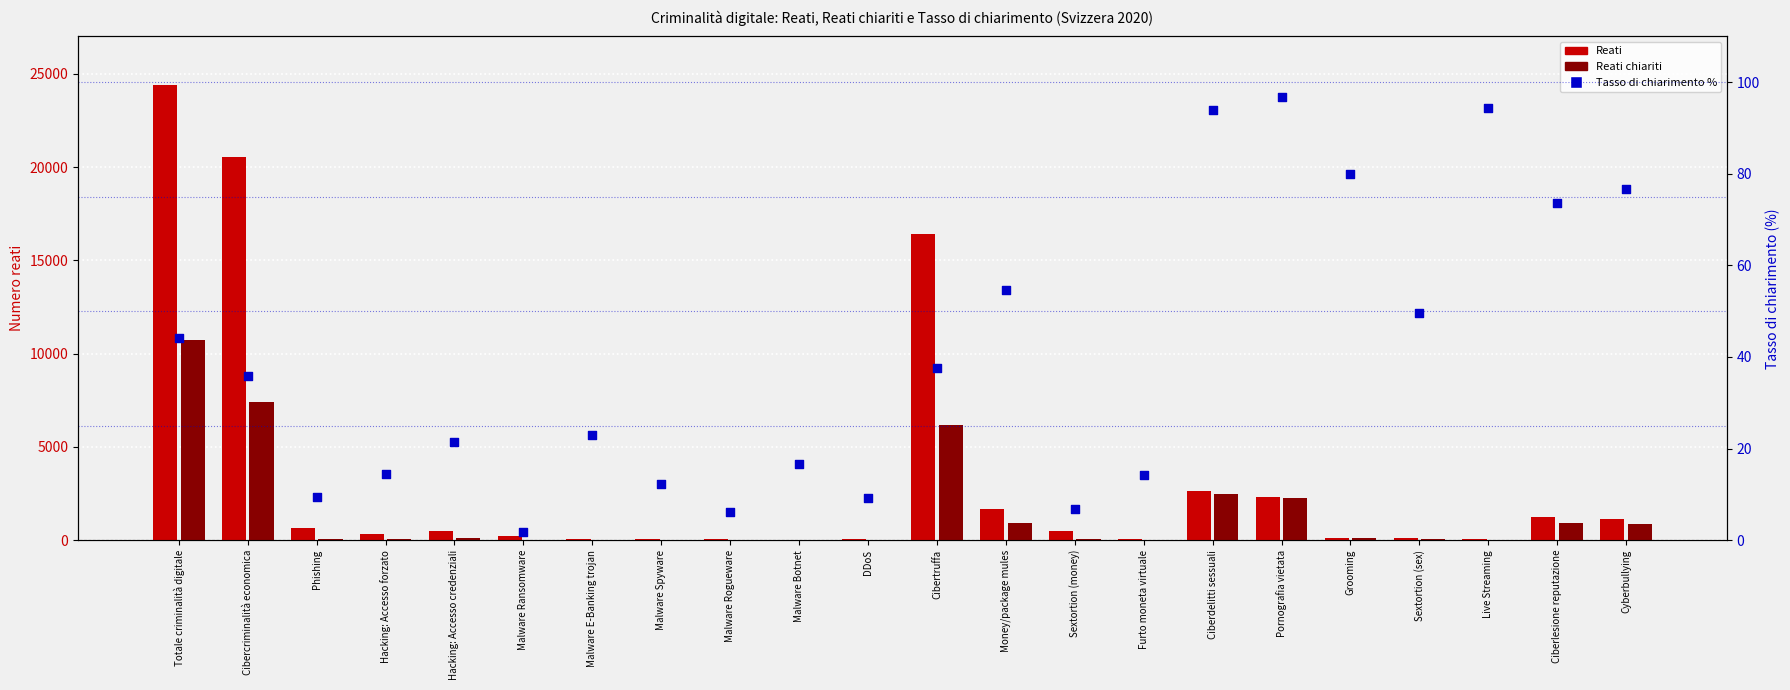

What is the total value across all series at Sextortion (sex)?

212.5